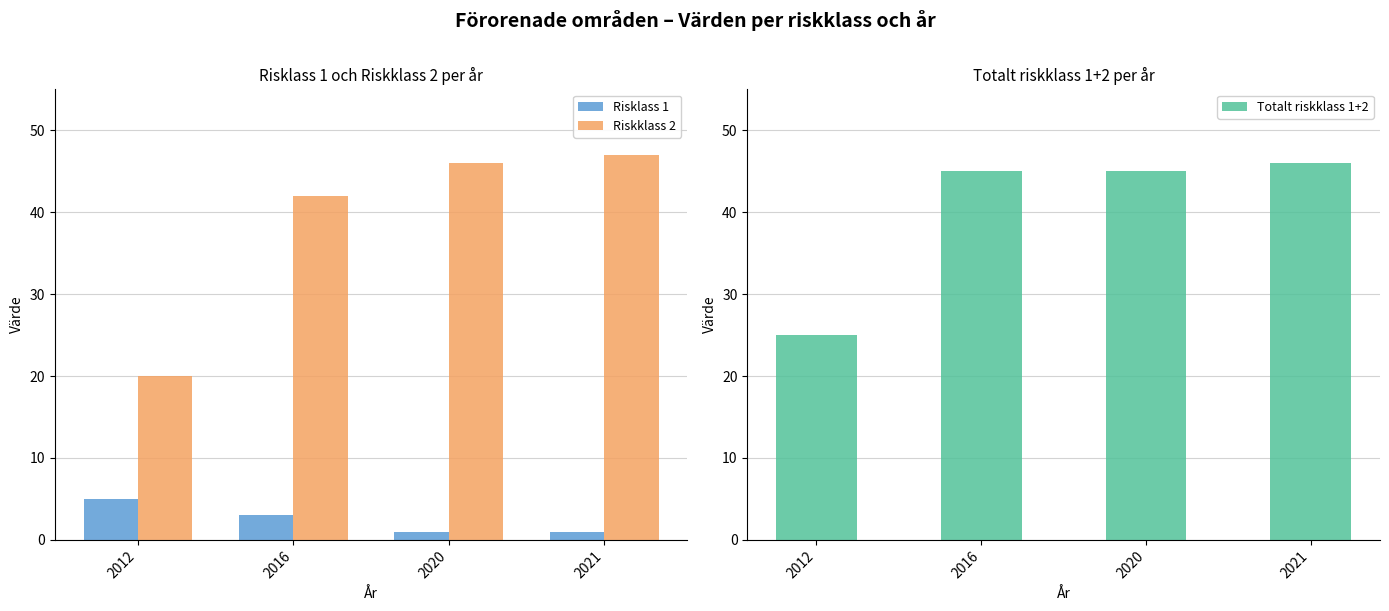

Which series has the largest total across all categories?

Totalt riskklass 1+2